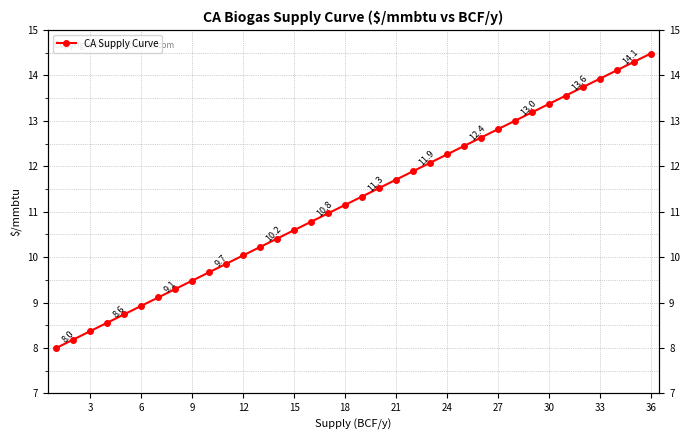

The value at 29 is 13.4. True or false?

True